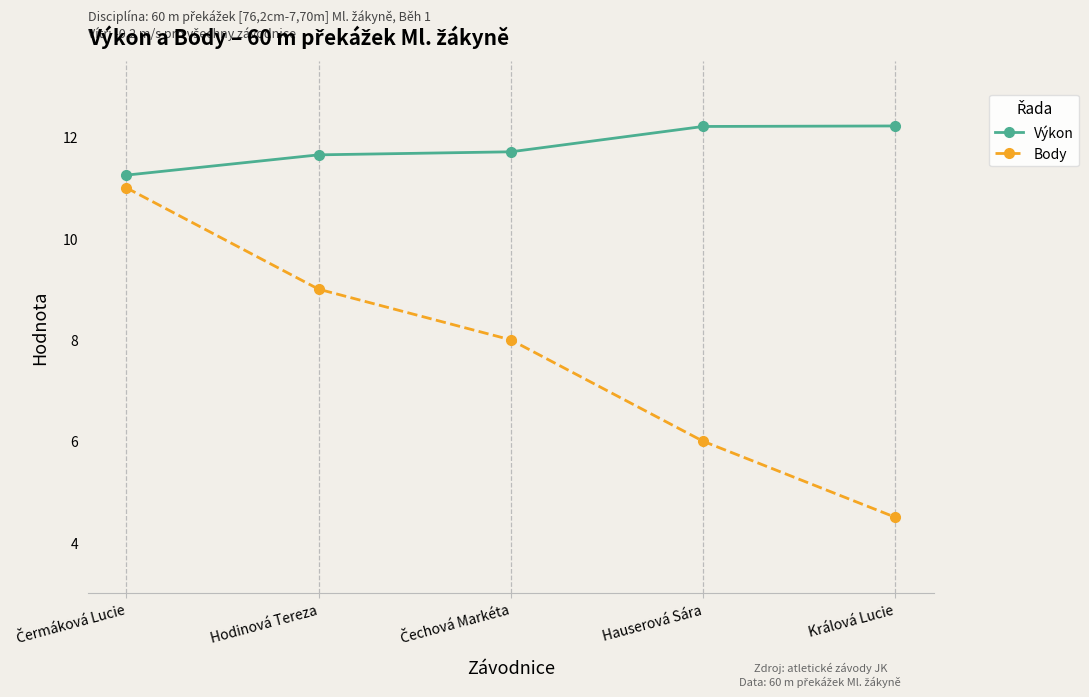

What position from the left is Králová Lucie?

5